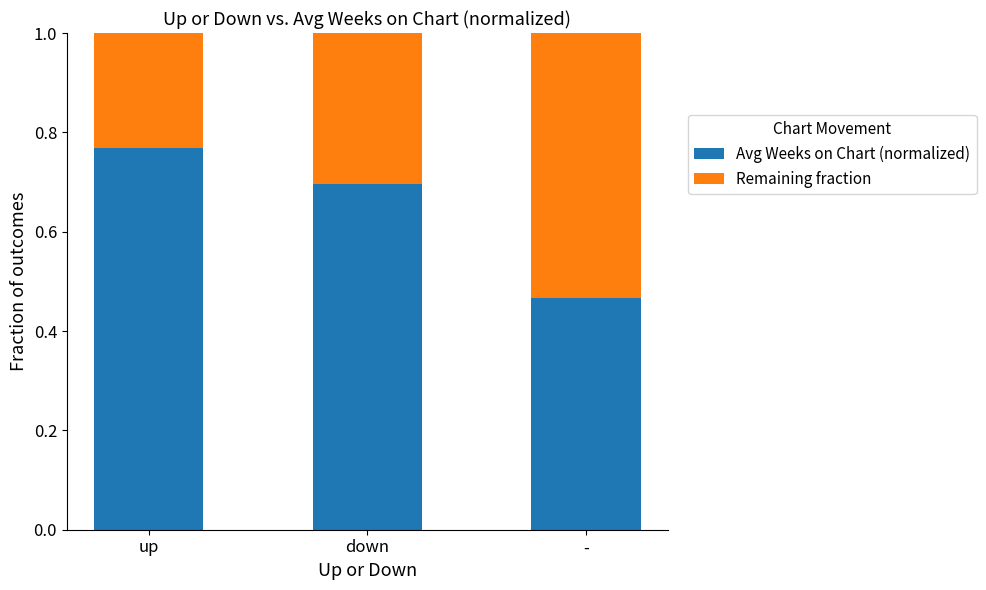

Is it true that Avg Weeks on Chart (normalized) equals 0.7 at down?

True